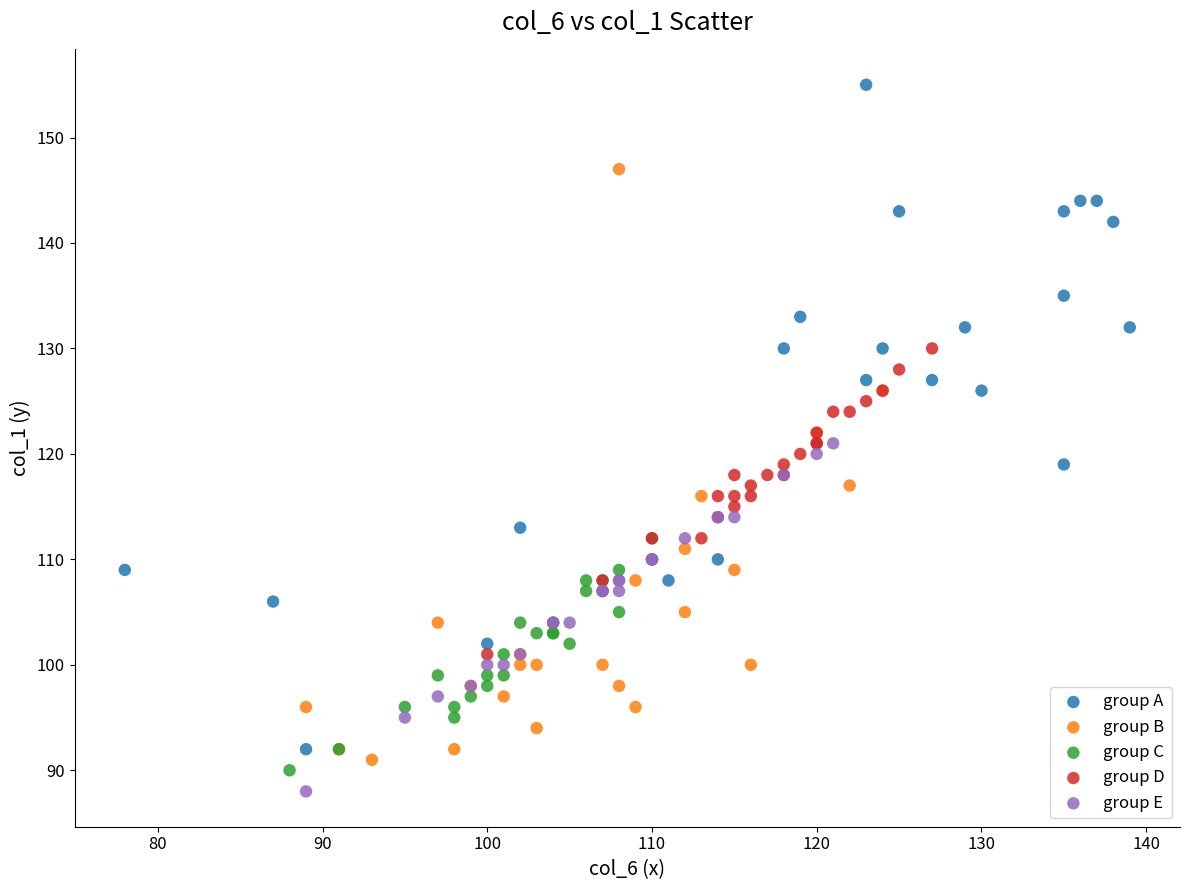

Which series contains the highest Y value?

group A